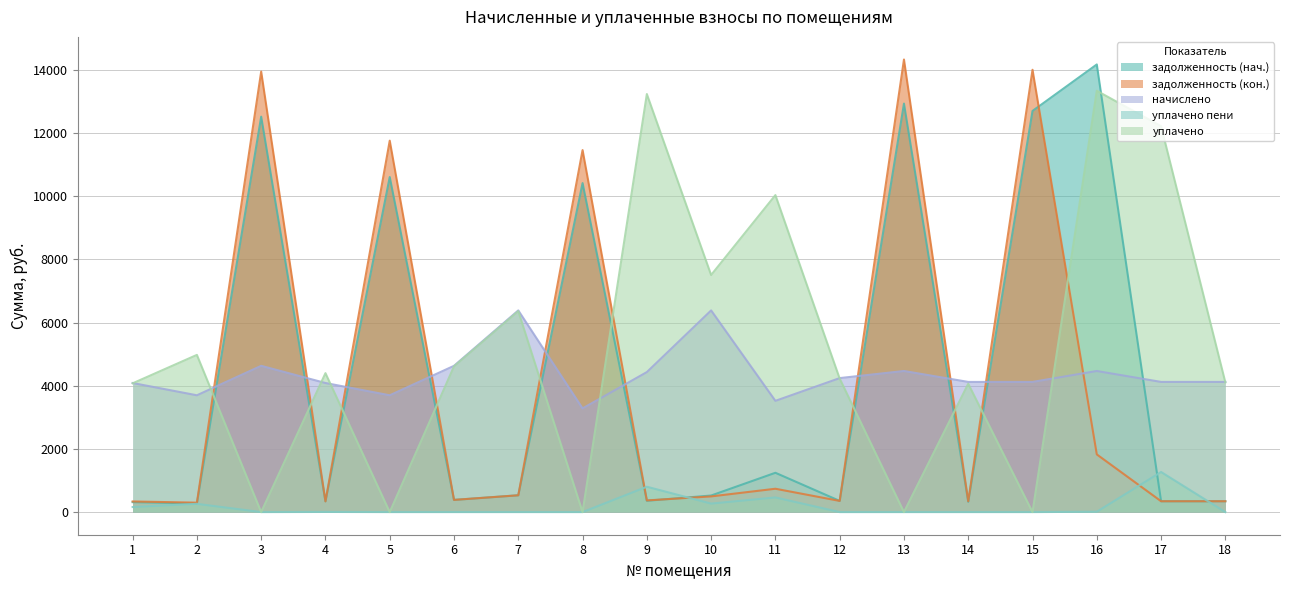

True or false: начислено and задолженность (нач.) cross at least once.

True